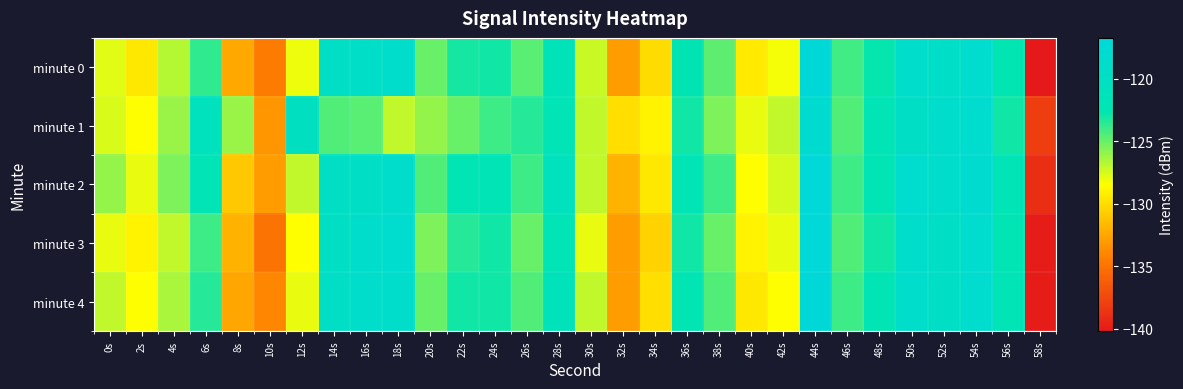

Which label corresponds to the smallest value in the chart?

58s